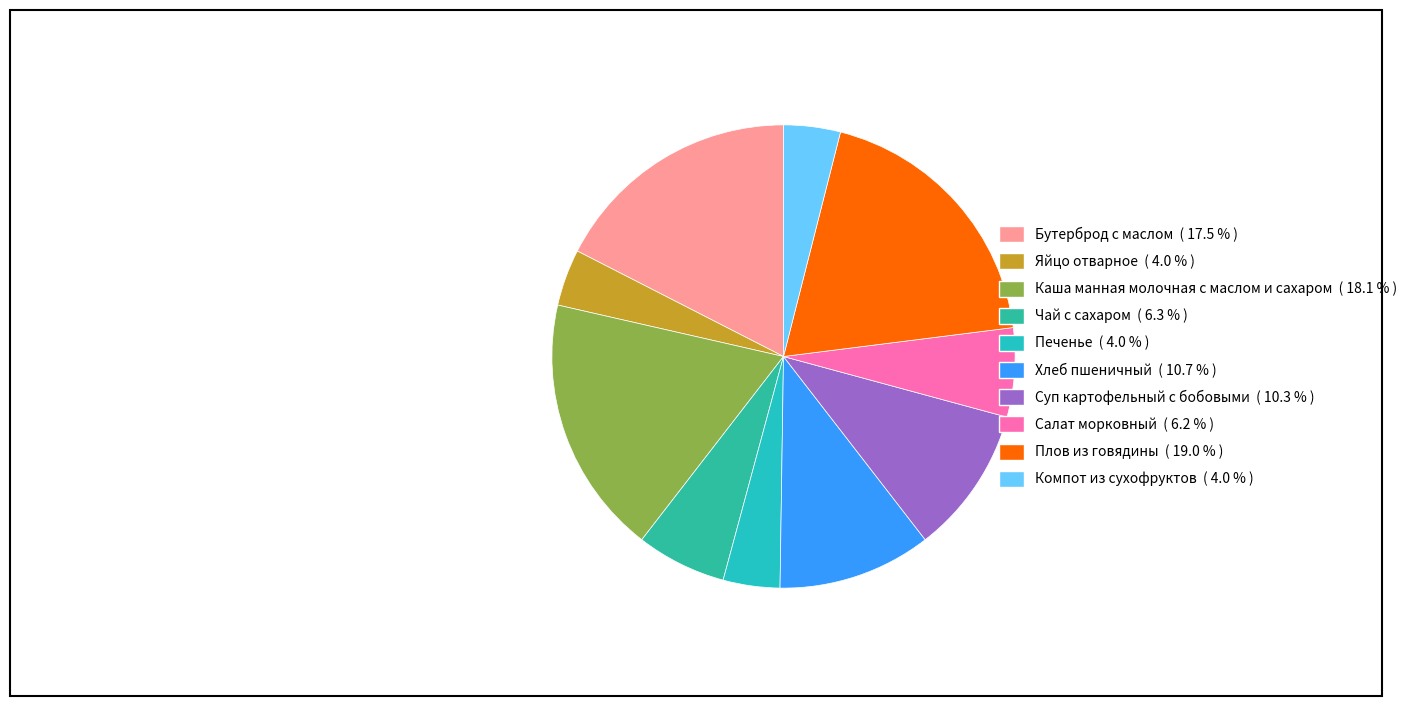

What percentage is NOT represented by Бутерброд с маслом?

82.5%